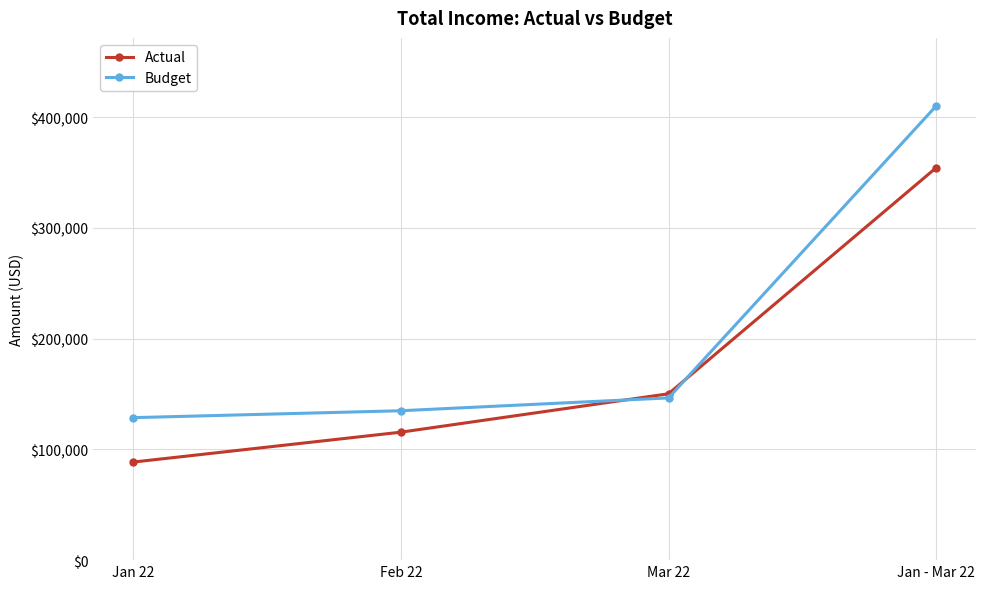

Rank the series by their maximum value, from lowest to highest.

Actual, Budget